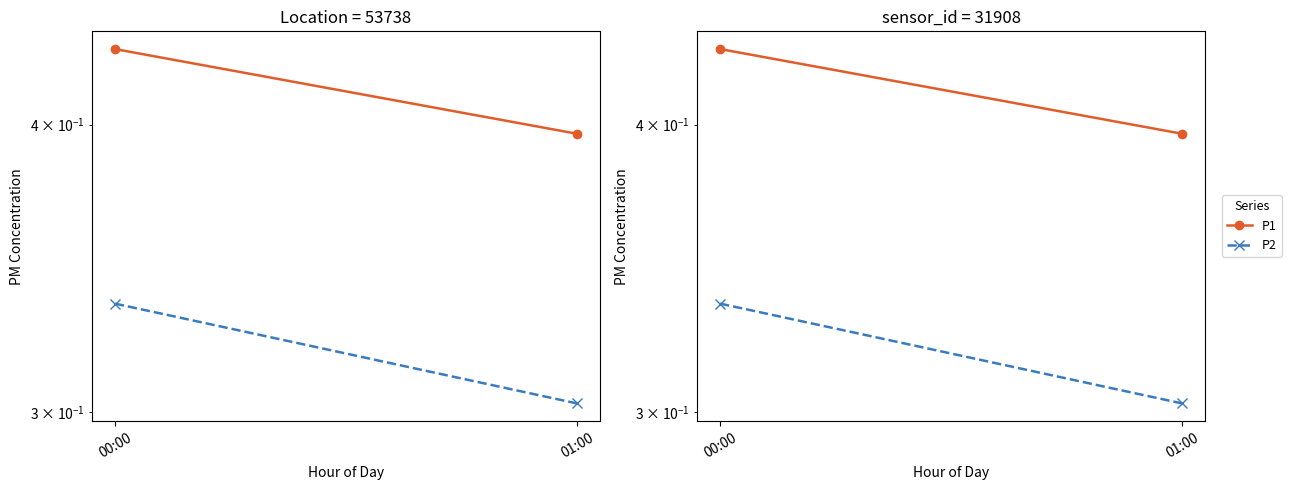

What is the label of the 1st point from the right?

01:00